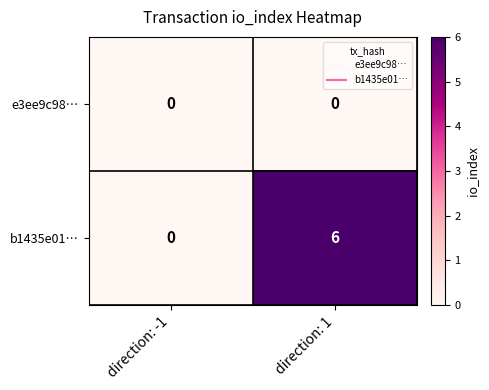

Which label corresponds to the largest value in the chart?

direction: 1